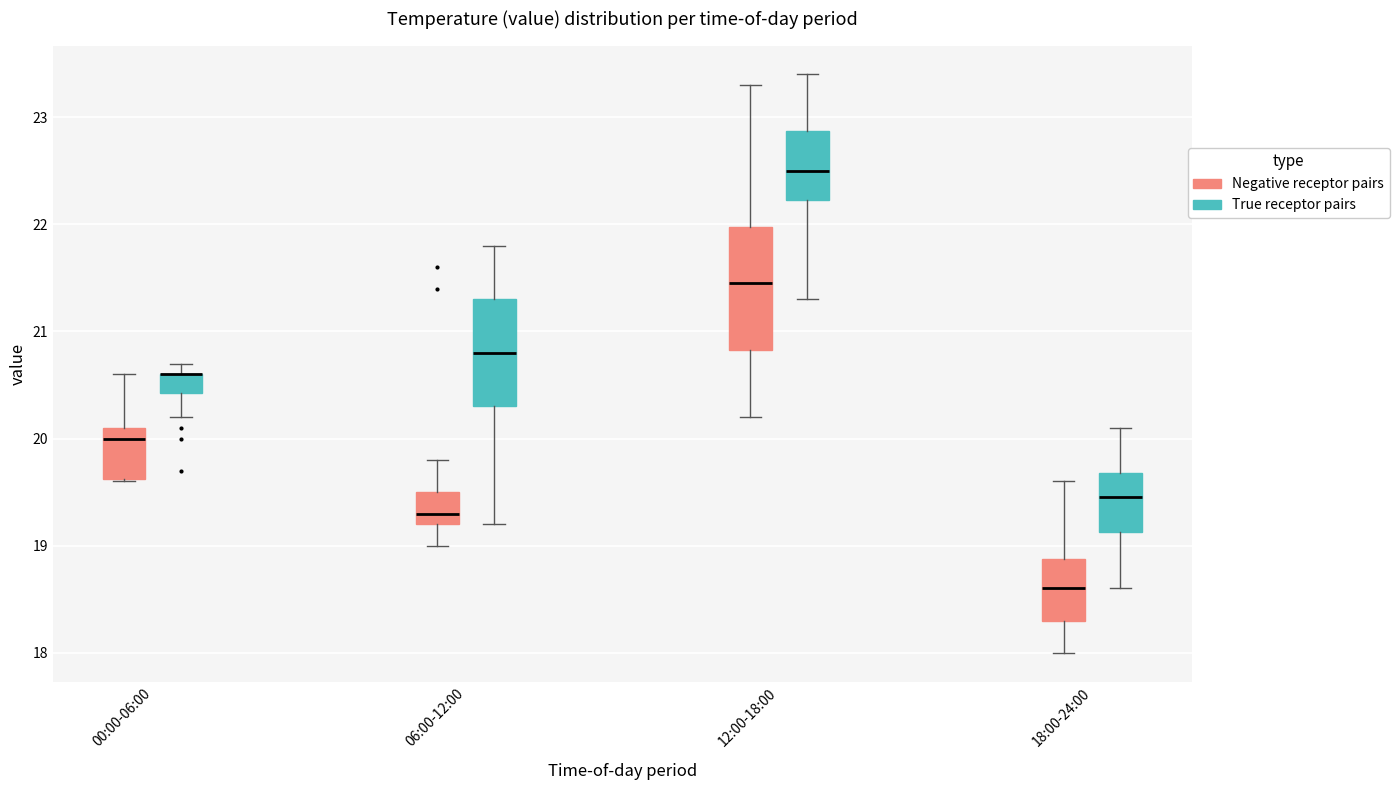

Where does the median line of the box for 12:00-18:00 (Negative receptor pairs) sit on the y-axis? The values are not printed on the chart, so give them approximately, as read against the axis.

21.5